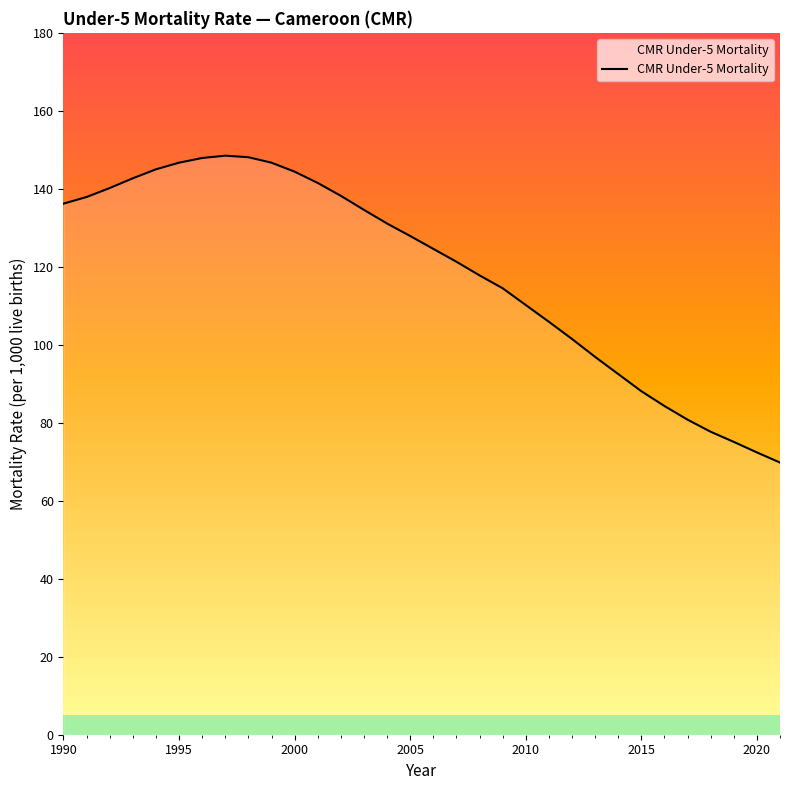

Does the chart have visible grid lines?

No